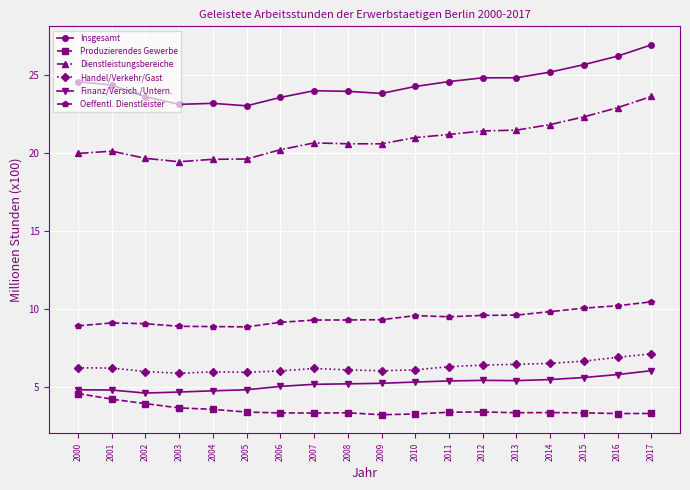

How many lines are shown in the chart?

6